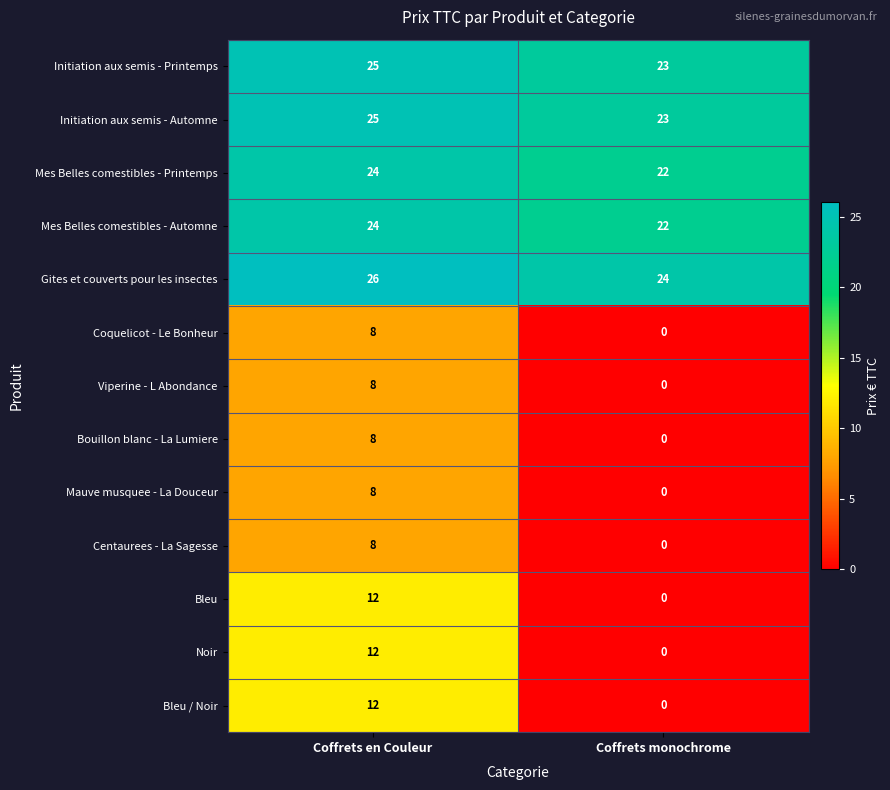

The value of Initiation aux semis - Automne at Coffrets monochrome is 35. True or false?

False